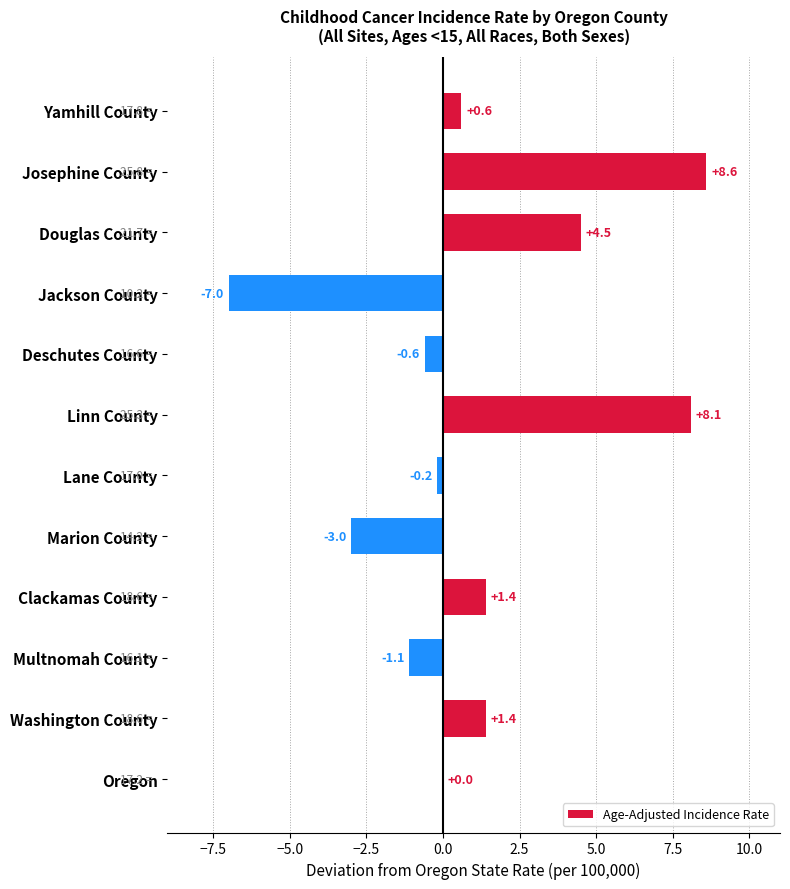

Where is the data nearest to the value 0?

Oregon